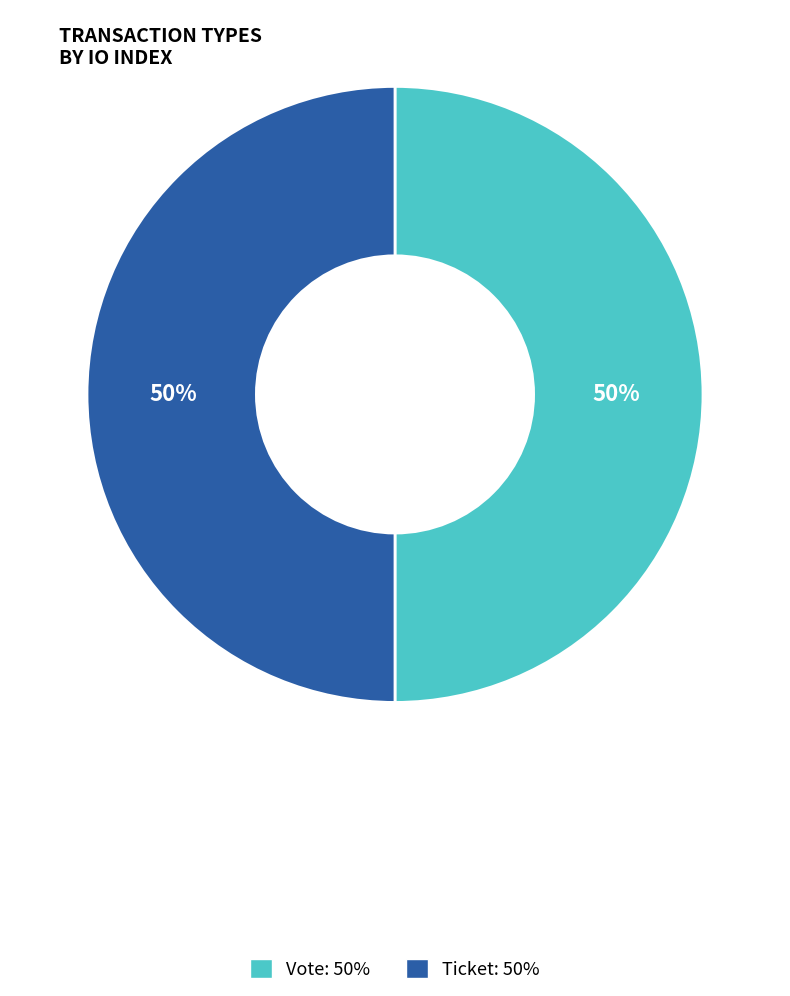

To the nearest percent, what is the average slice percentage?

50%